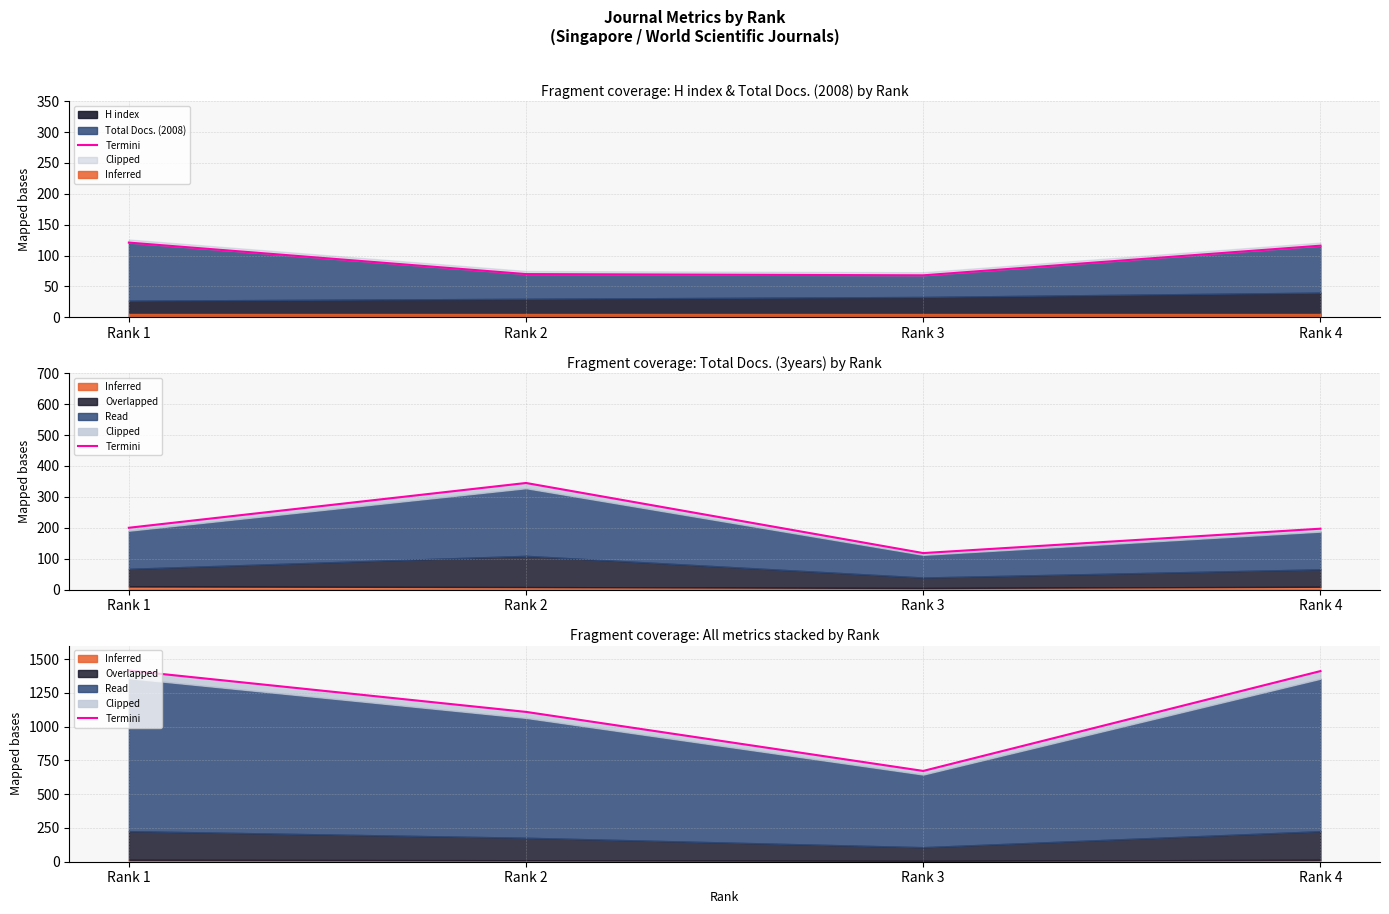

Rank the categories by value from highest to lowest.

Rank 1, Rank 4, Rank 2, Rank 3